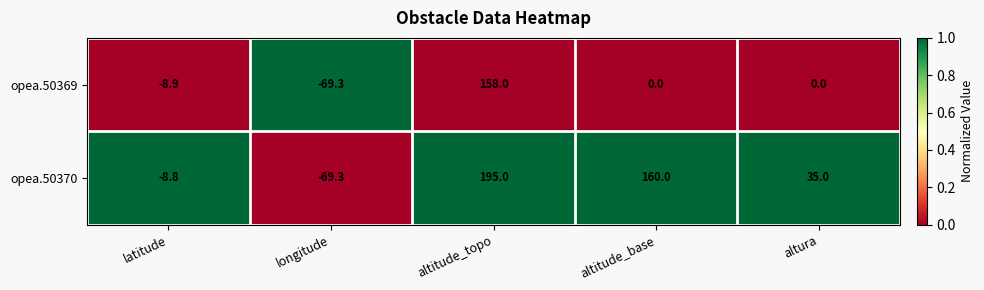

At how many categories does at least one series exceed 0?

3